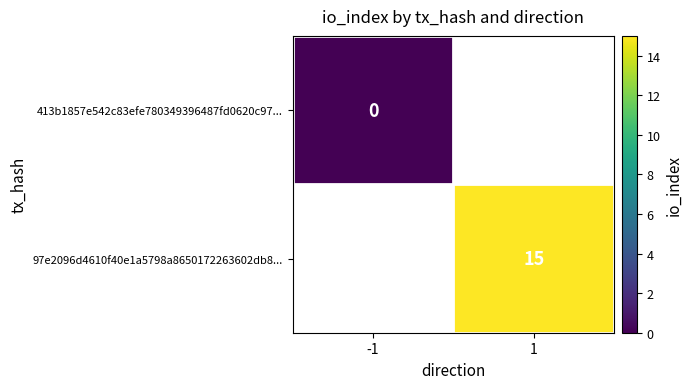

The 97e2096d4610f40e1a5798a8650172263602db8... series shows 15 at 1. True or false?

True